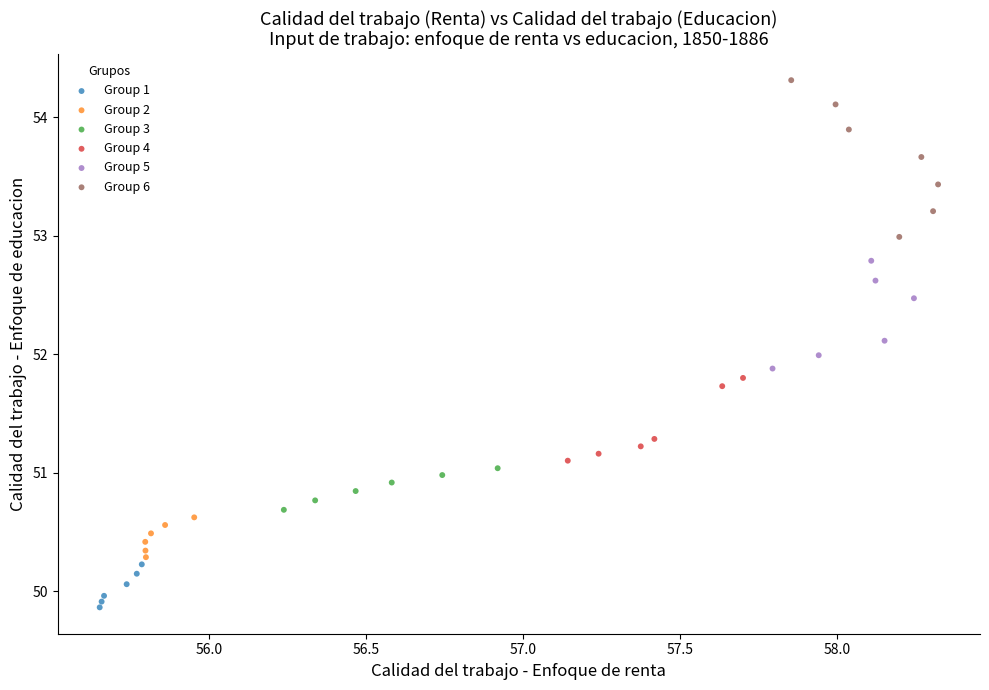

Which series has the largest Y range (max minus min)?

Group 6